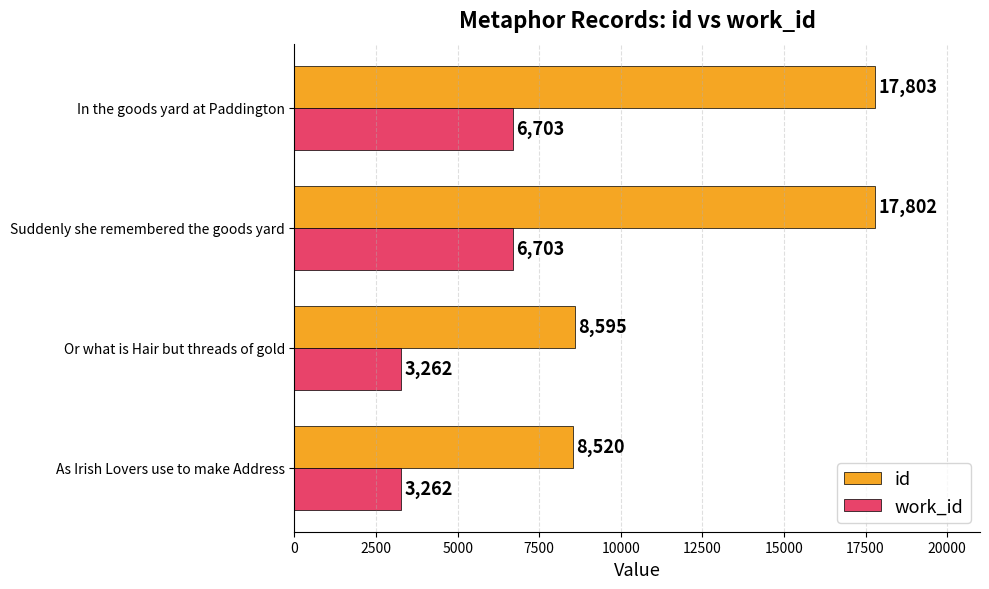

The id series shows 9888 at In the goods yard at Paddington. True or false?

False